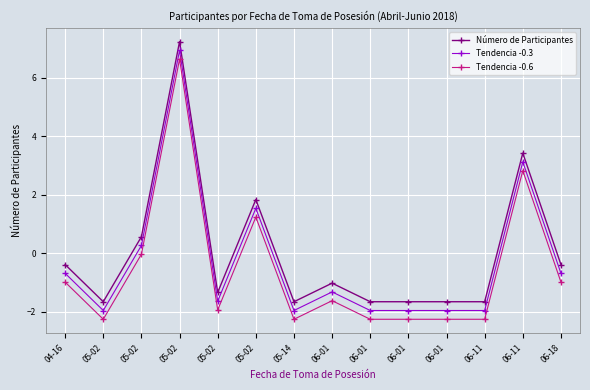

How many values in Número de Participantes are above zero?

4